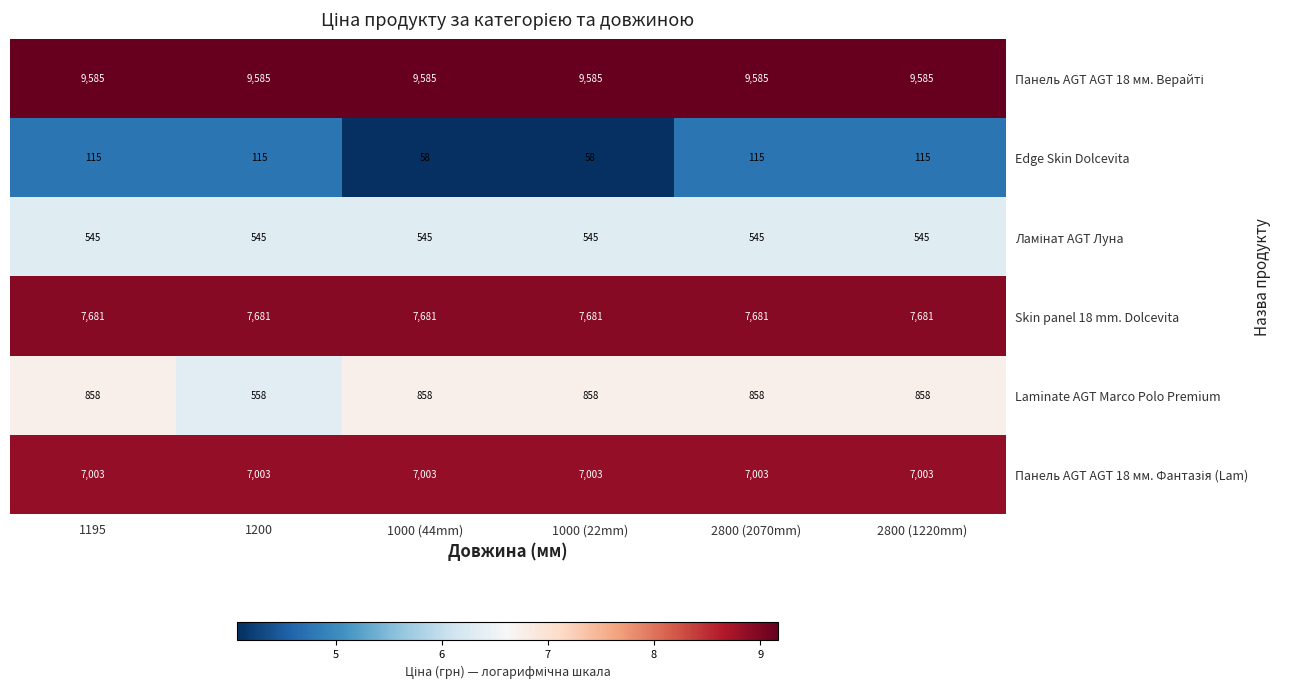

Which series has the widest spread of values?

Laminate AGT Marco Polo Premium